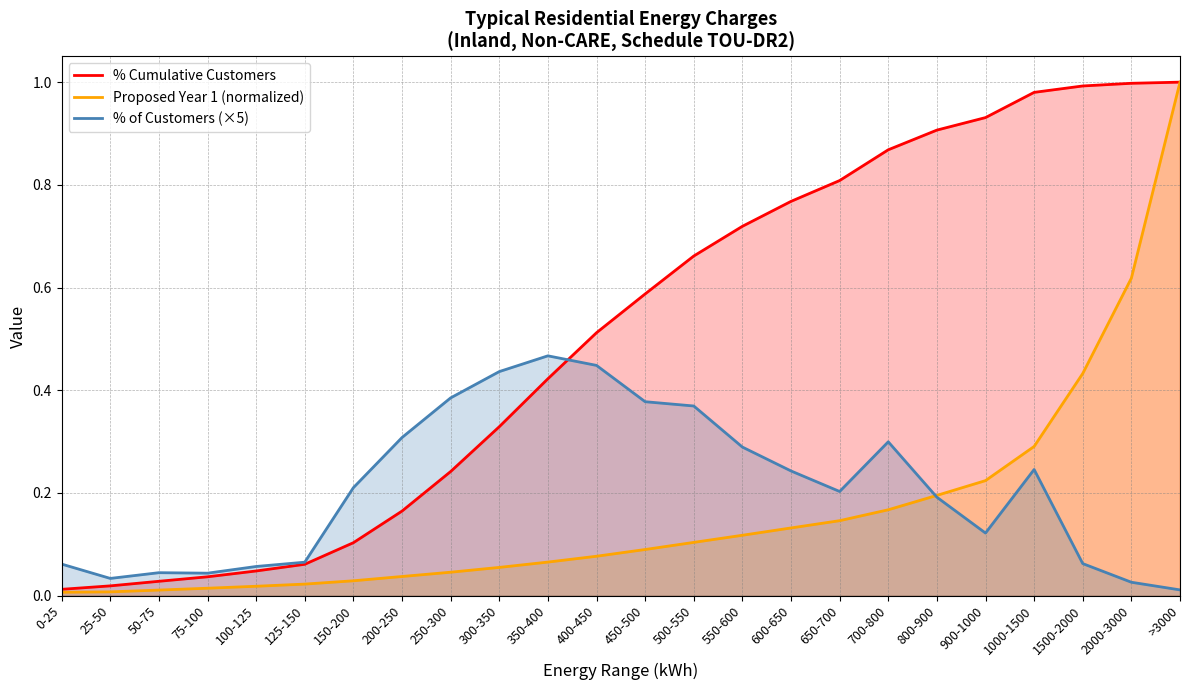

What is the spread (max minus min) of values at 450-500?

0.5